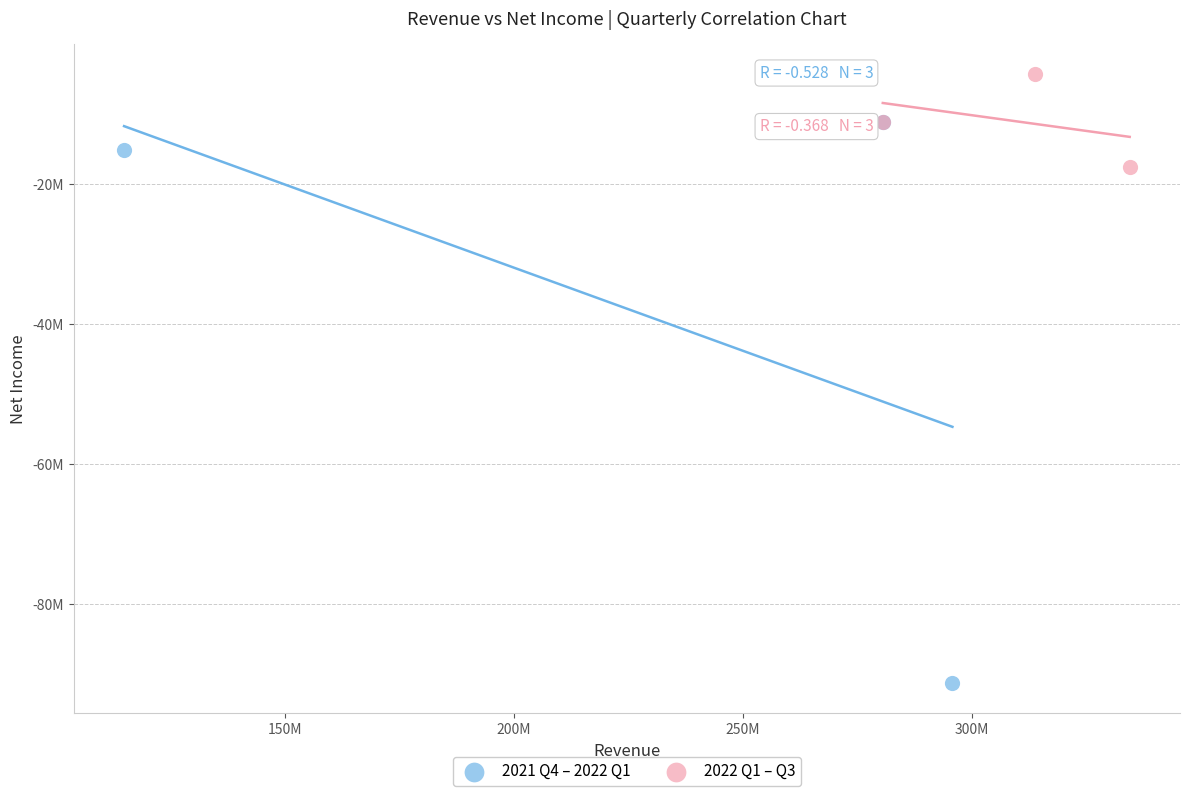

What are all the series names shown in the legend?

2021 Q4 – 2022 Q1, 2022 Q1 – Q3